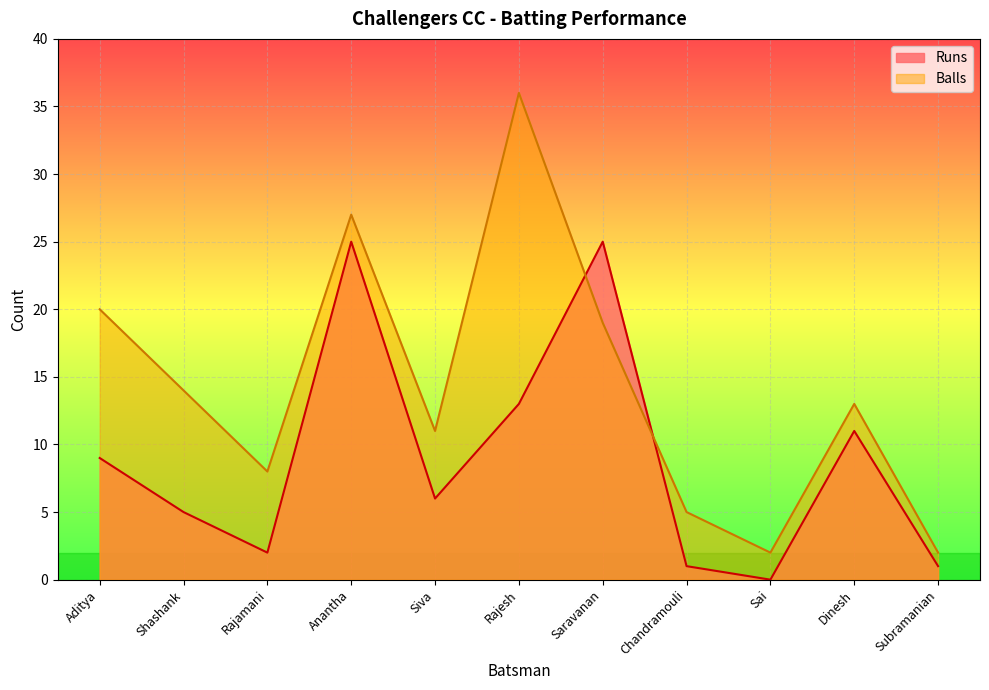

Rank the categories by Balls value from highest to lowest.

Rajesh, Anantha, Aditya, Saravanan, Shashank, Dinesh, Siva, Rajamani, Chandramouli, Sai, Subramanian